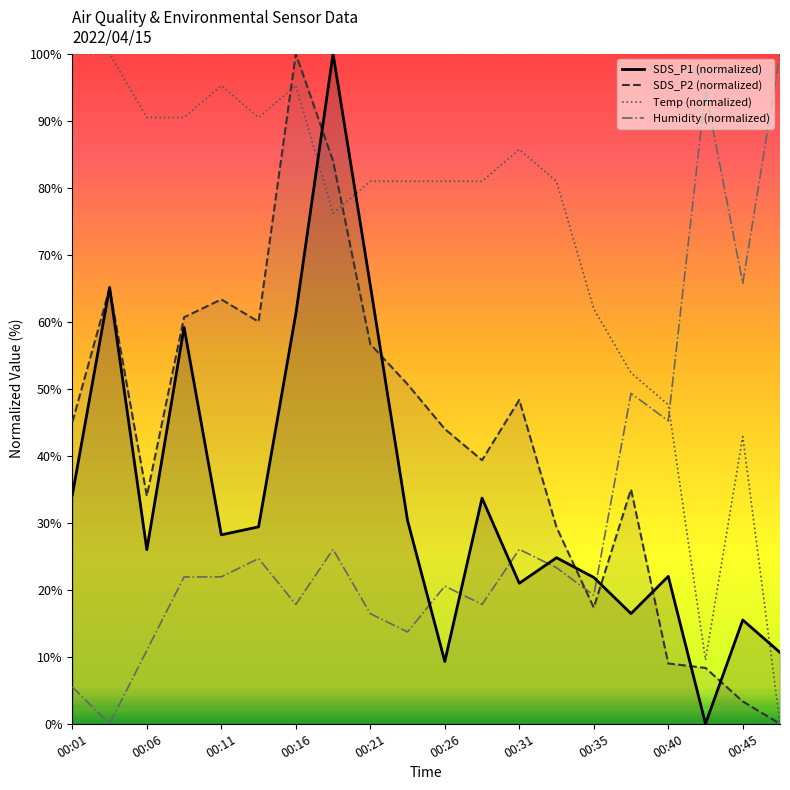

What is the value of the Humidity (normalized) point at the 10th from the left?

13.7